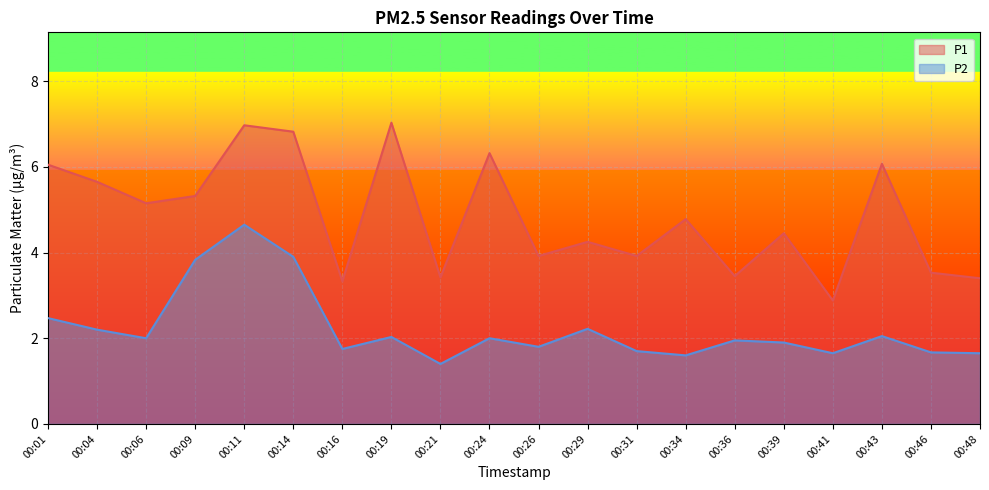

The P2 series shows 2.9 at 00:43. True or false?

False